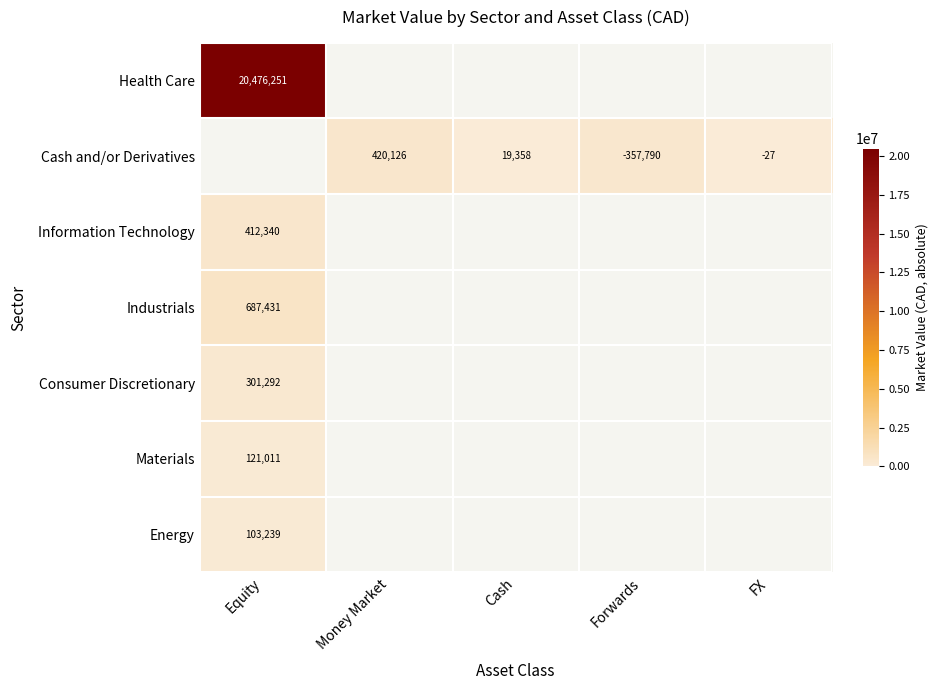

True or false: Cash and/or Derivatives has a value of 357790.5 at Forwards.

True